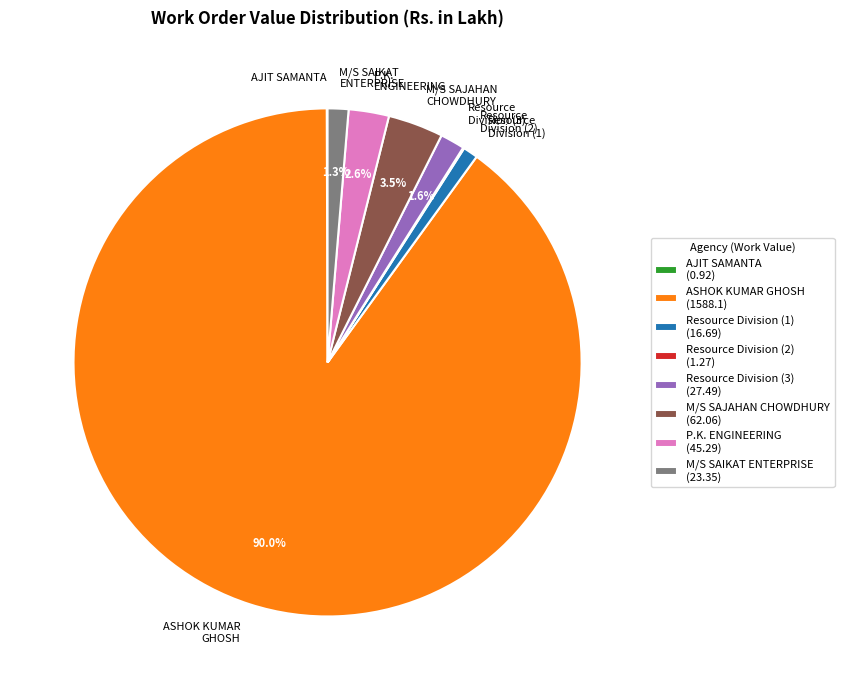

What is the largest slice in the pie chart?

ASHOK KUMAR GHOSH